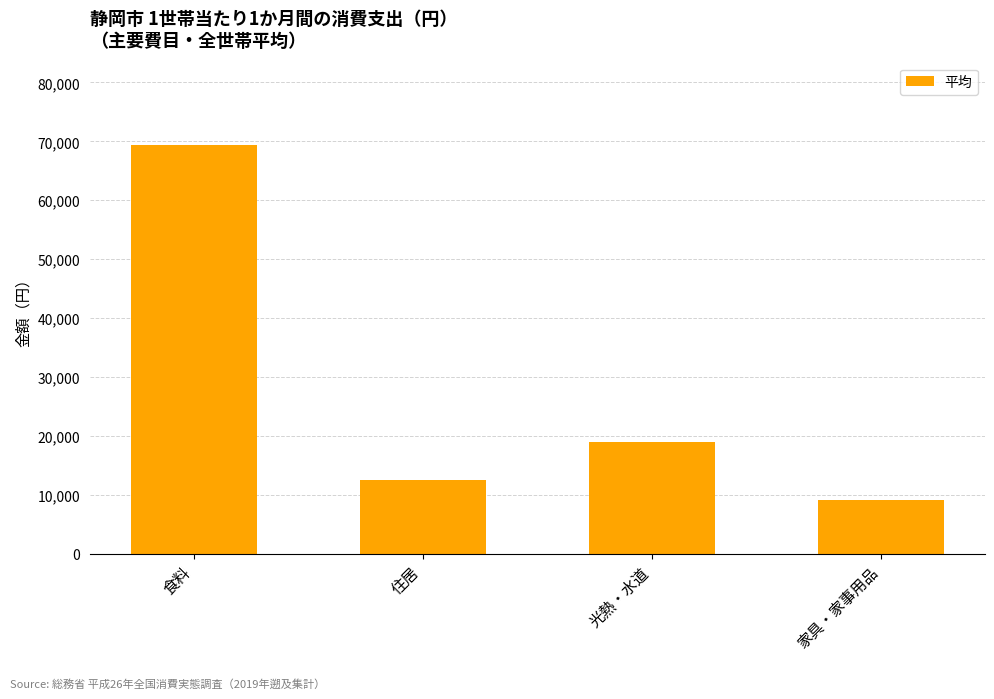

How many data points does each series have?

4